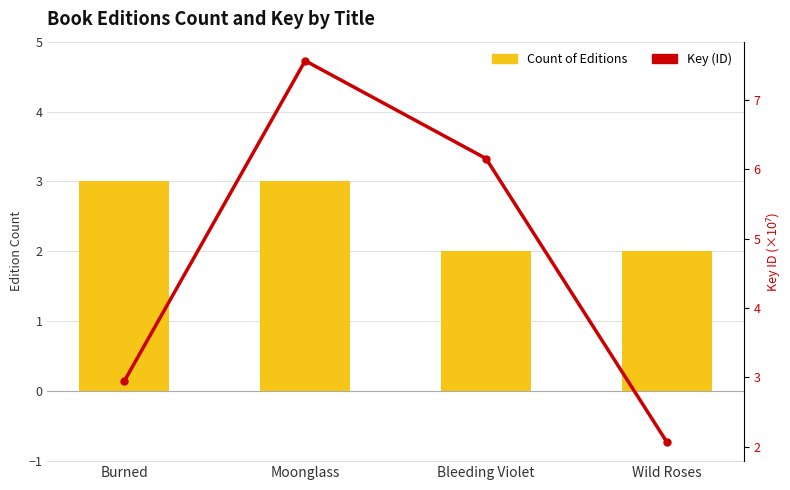

At Moonglass, list the series in order from largest to smallest.

Key (ID), Count of Editions